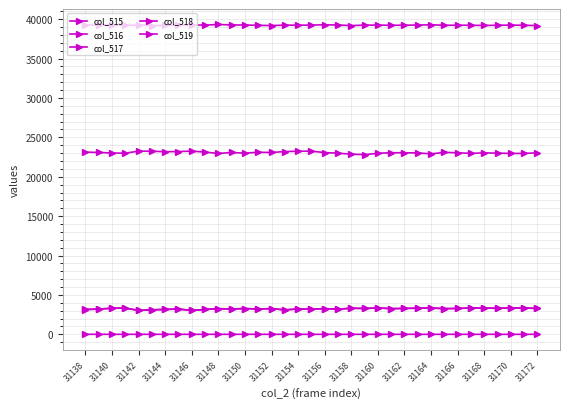

True or false: col_518 and col_517 cross at least once.

False